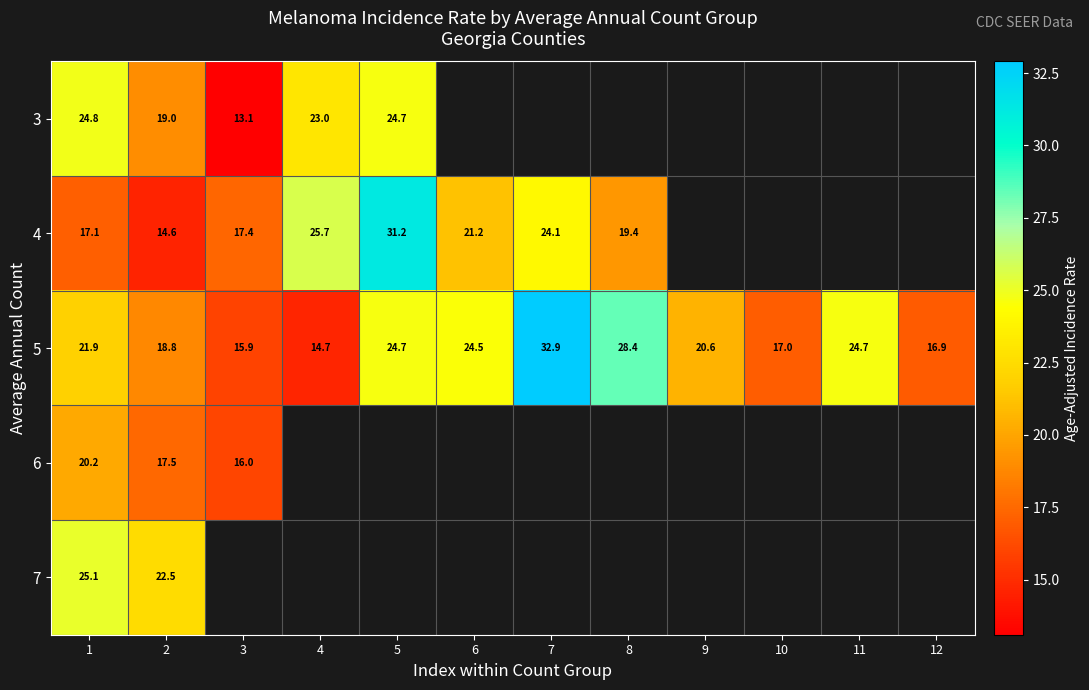

Where is 7 nearest to the value 23?

2